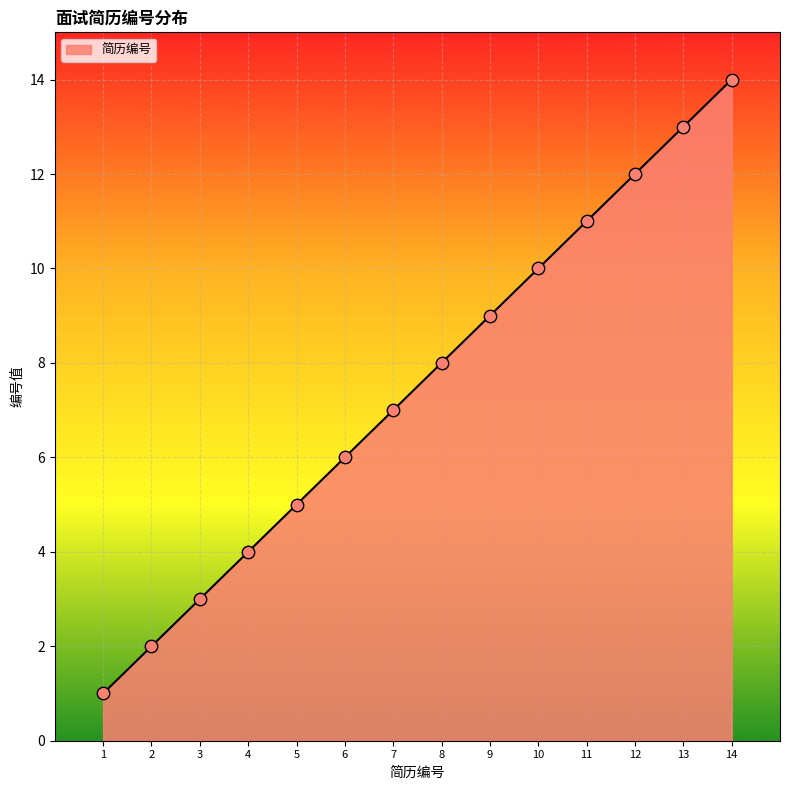

Approximately how many times larger is the value at 5 compared to 12?

0.4